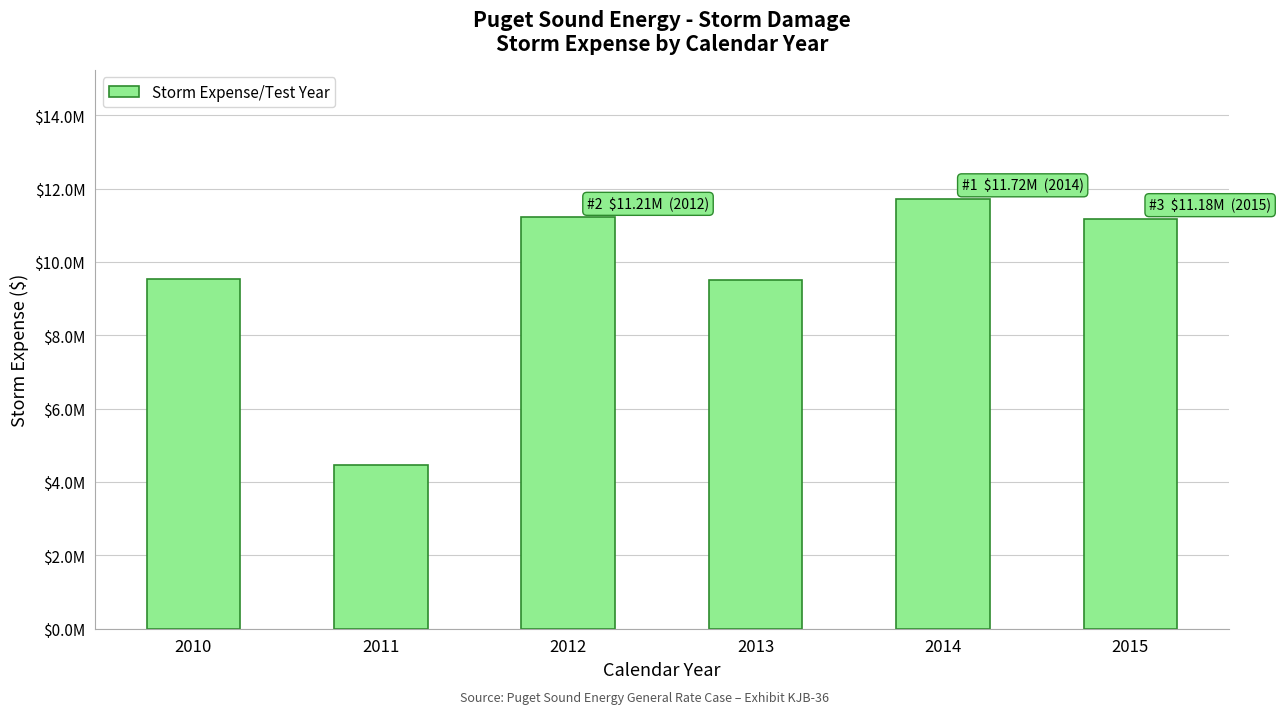

At which label does the data first exceed 11178609?

2012